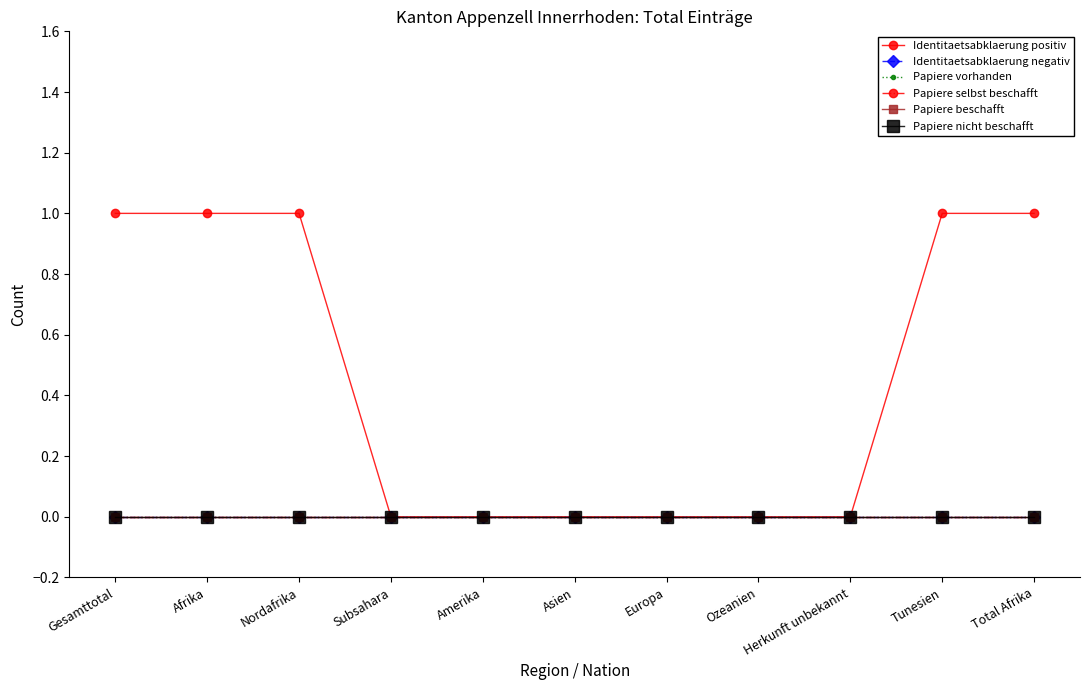

Does the chart have visible grid lines?

No